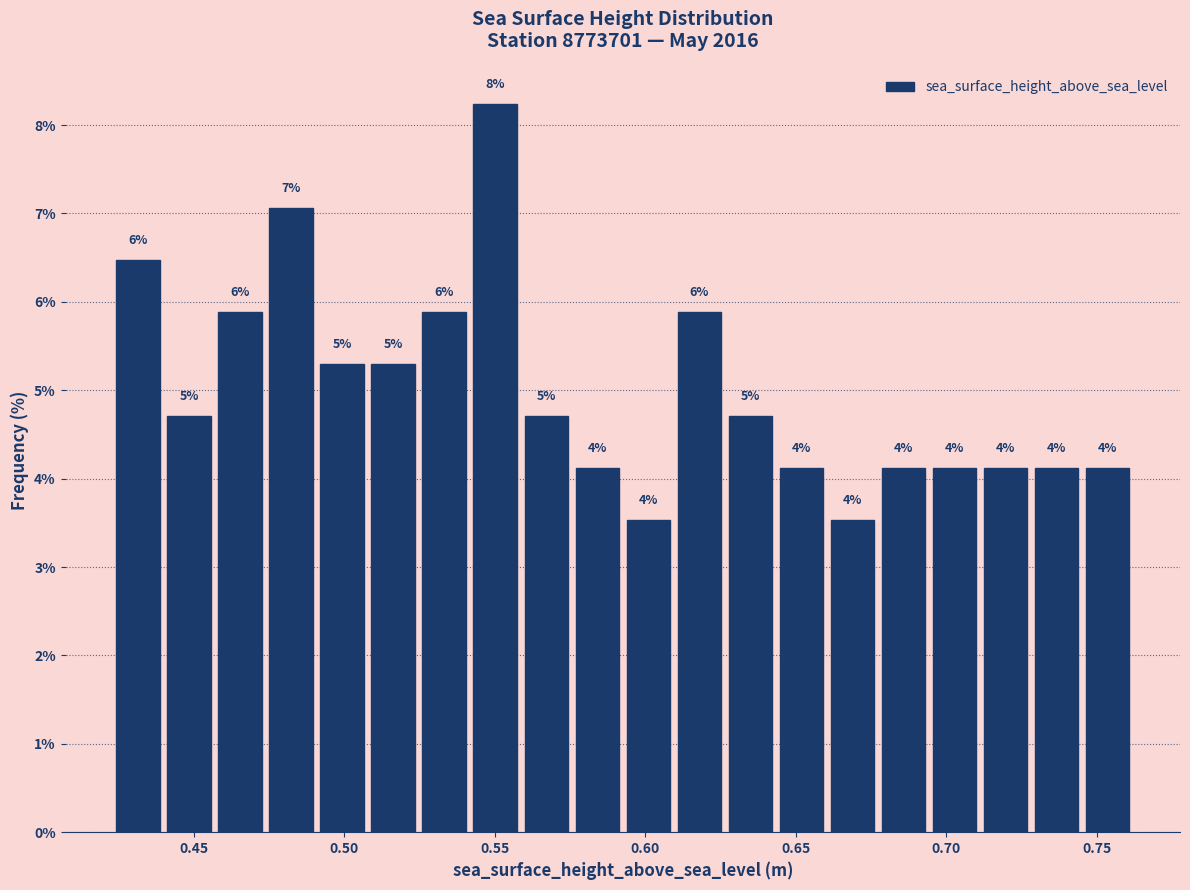

Around what value on the x-axis is the tallest bar? Give the approximate position of its centre, as read against the axis.

0.550